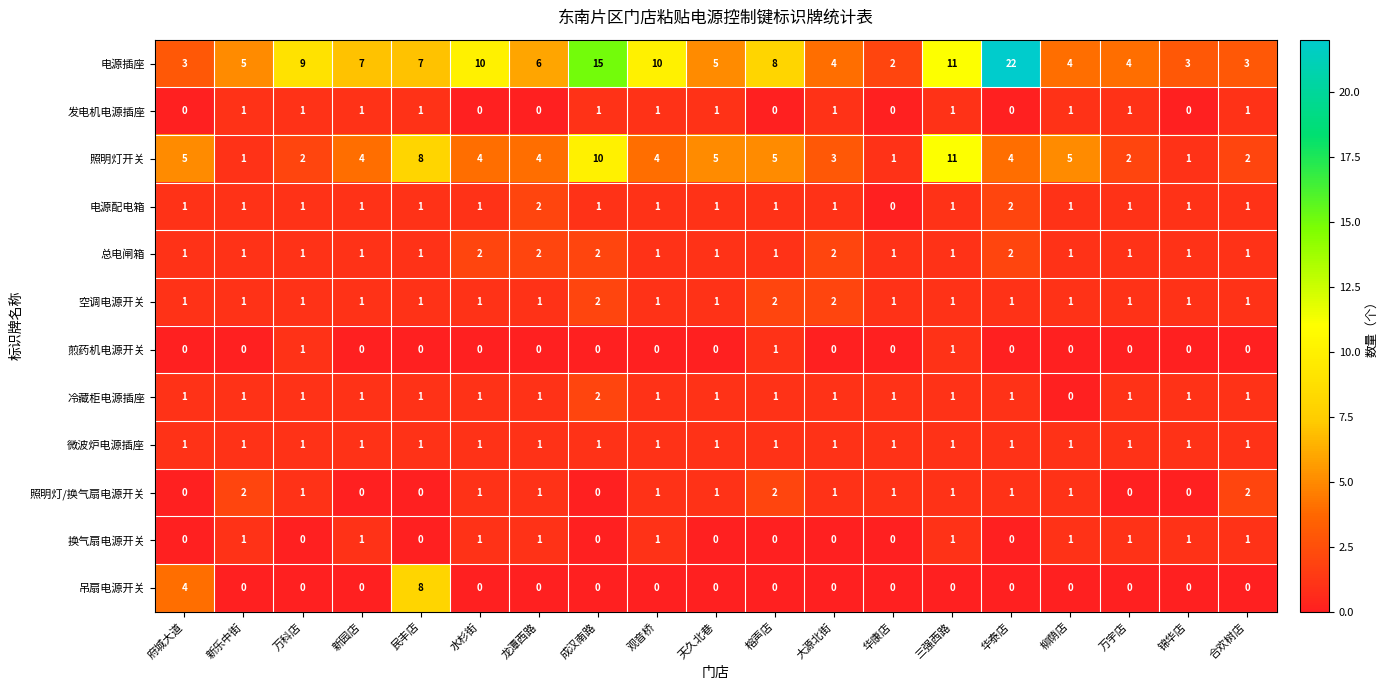

Which label corresponds to the largest value in the chart?

华泰店